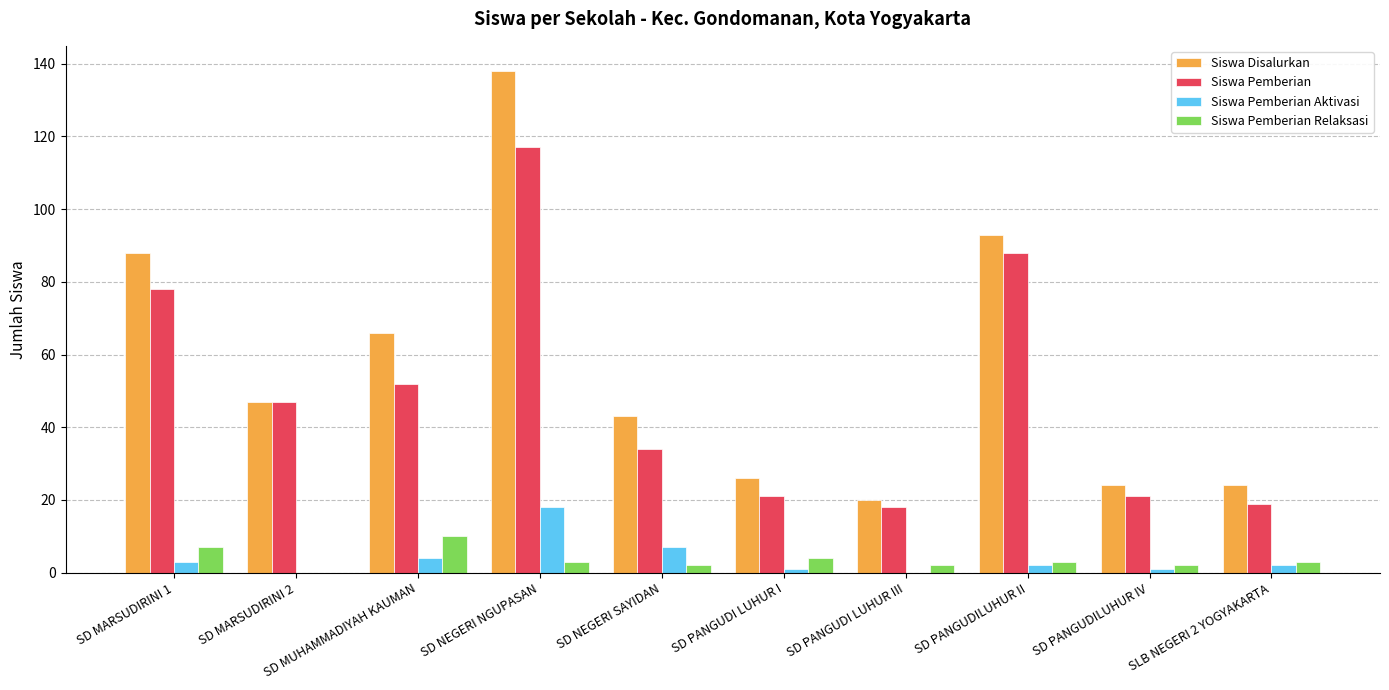

What is the average value of the Siswa Pemberian Aktivasi series?

4